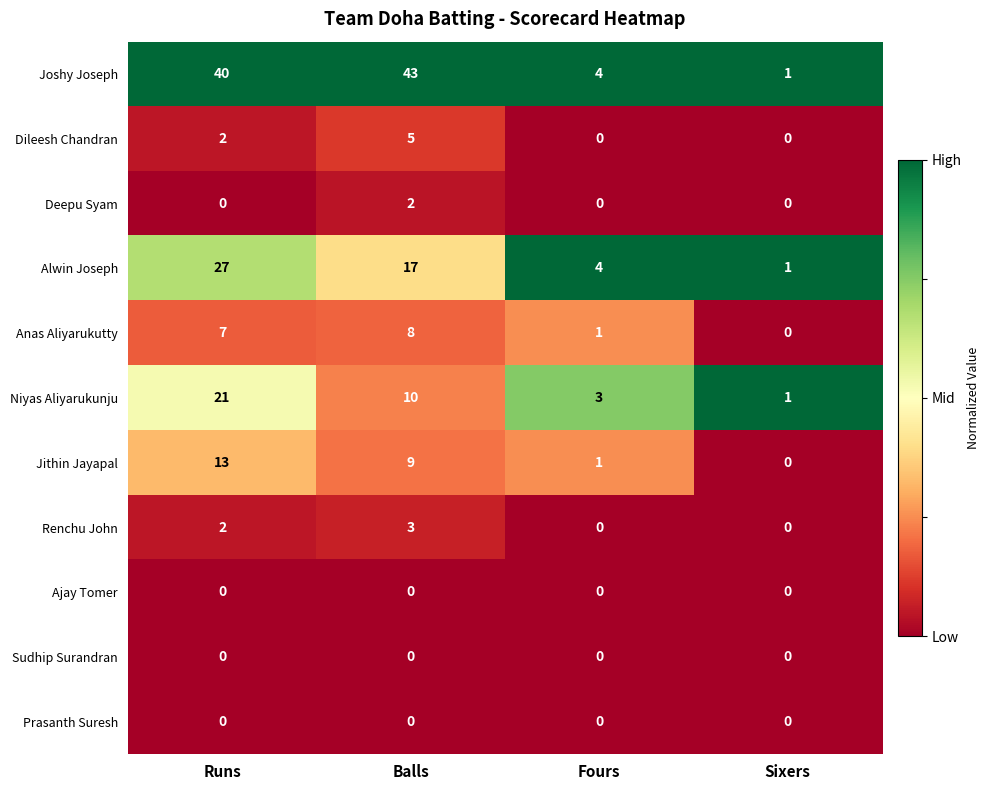

The Renchu John series shows 2 at Runs. True or false?

True